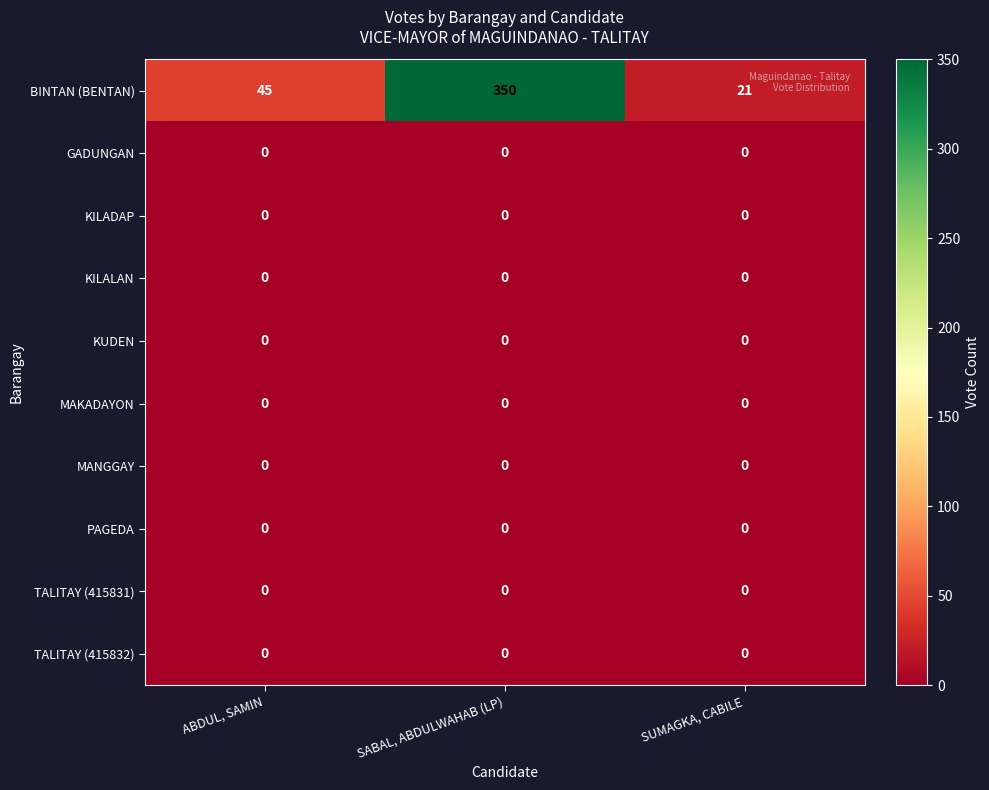

What is the difference between the highest and lowest values at SUMAGKA, CABILE?

21